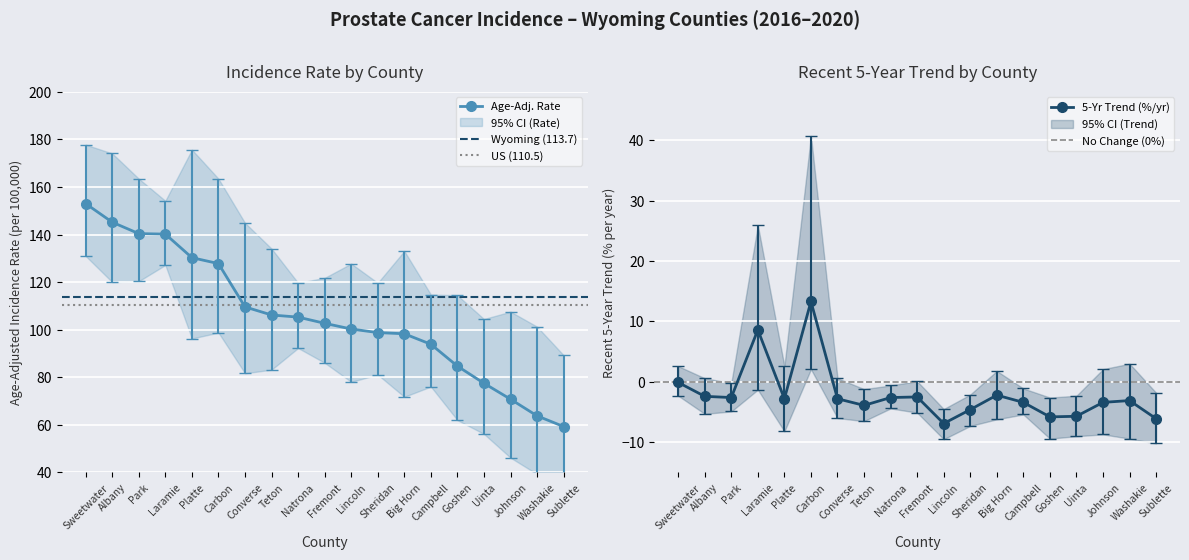

How many interior local peaks does the 5-Yr Trend (%/yr) series have?

5